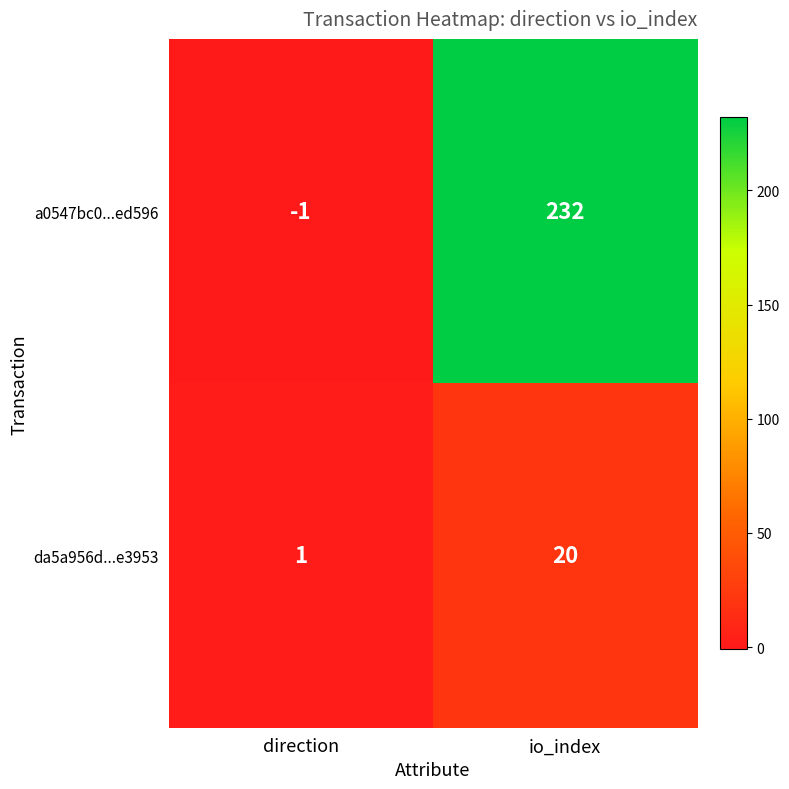

Reading left to right, extract all data points from this chart.

a0547bc0...ed596: -1	232
da5a956d...e3953: 1	20